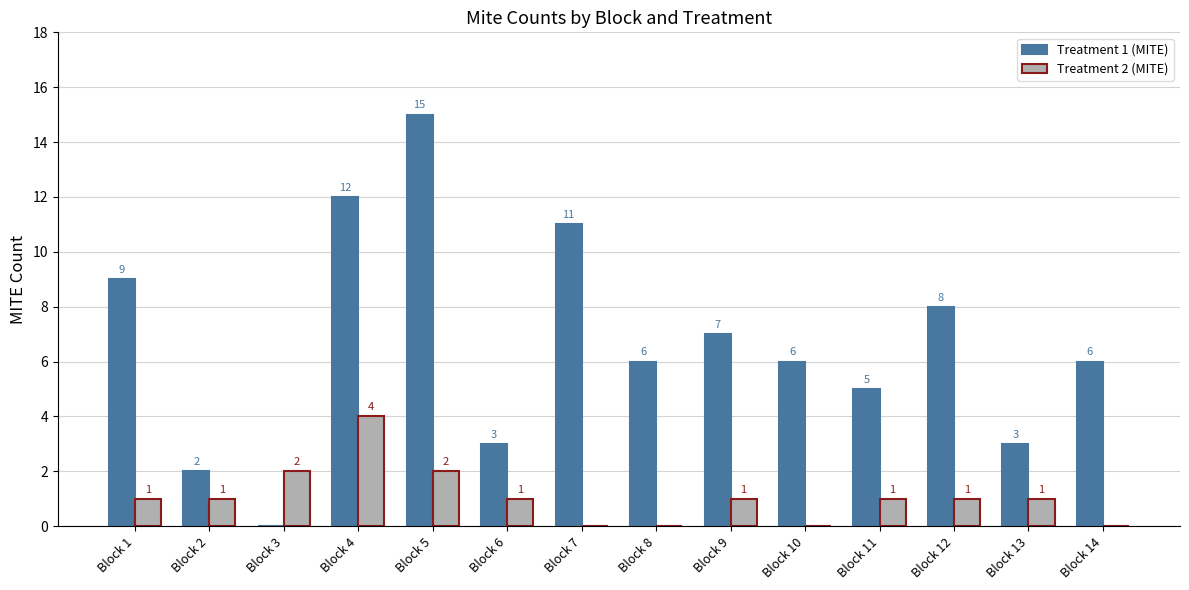

Reading left to right, list all the values displayed in this chart.

Treatment 1 (MITE): 9	2	0	12	15	3	11	6	7	6	5	8	3	6
Treatment 2 (MITE): 1	1	2	4	2	1	0	0	1	0	1	1	1	0